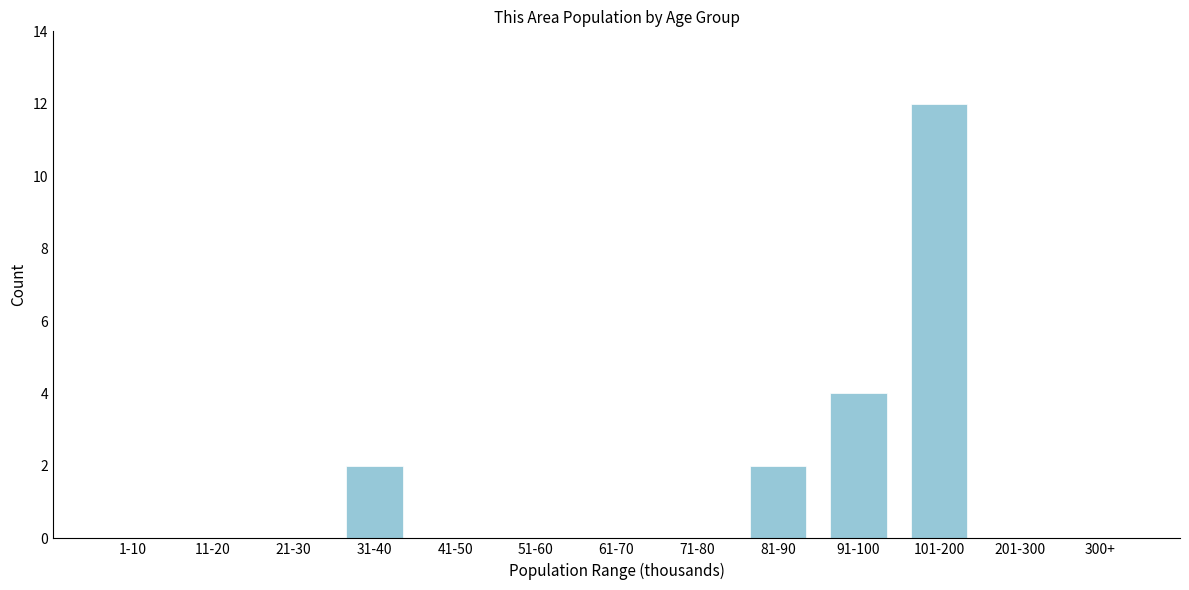

Reading right to left, extract all data points from this chart.

300+=0	201-300=0	101-200=12	91-100=4	81-90=2	71-80=0	61-70=0	51-60=0	41-50=0	31-40=2	21-30=0	11-20=0	1-10=0